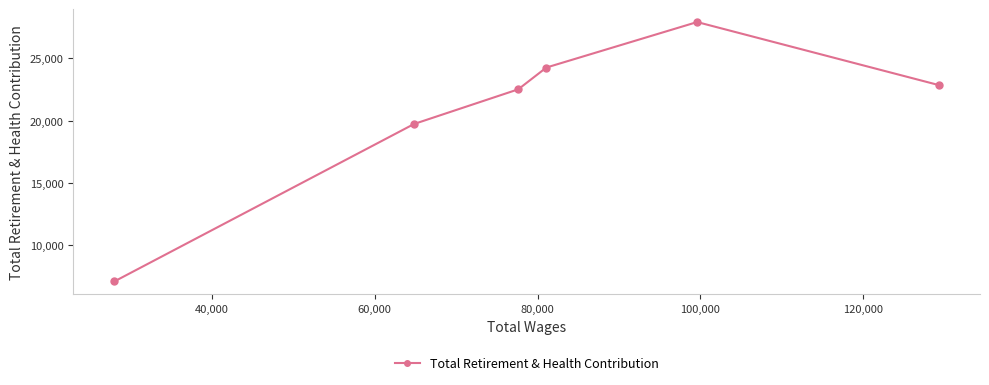

Reading left to right, transcribe all the data shown in this chart.

7102	19733	22512	24261	27910	22854